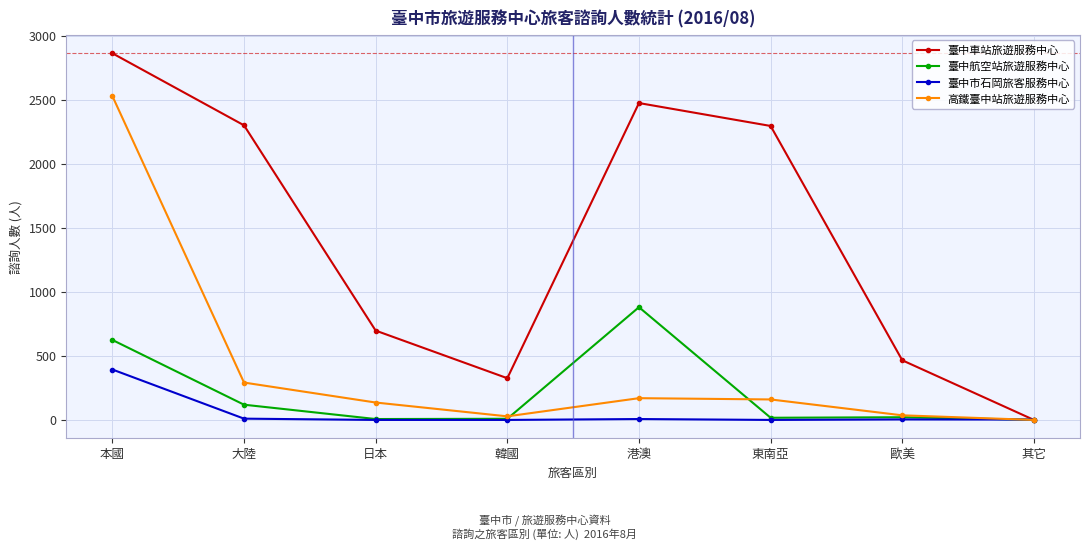

What is the label of the 8th point from the left?

其它